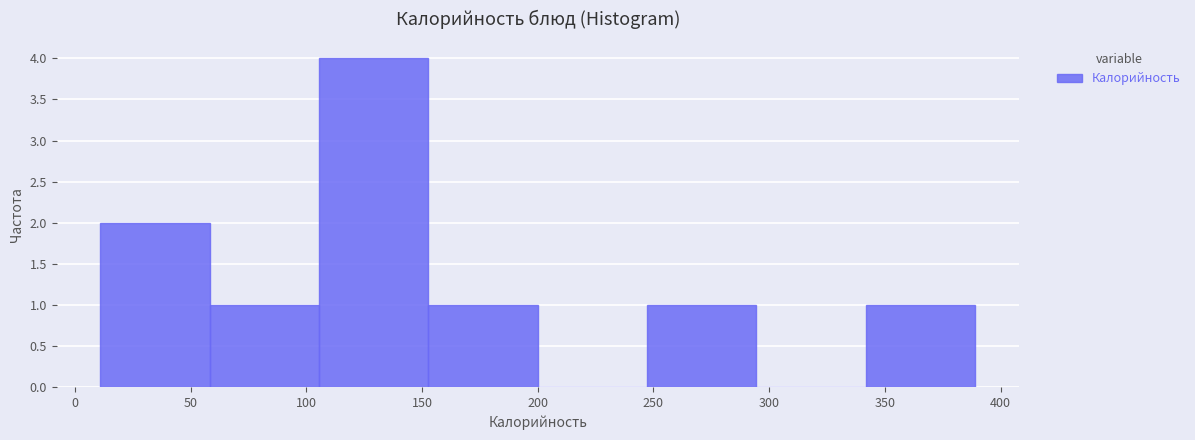

Reading left to right, transcribe this chart: for each bar, give the range it covers on the x-axis and its height. Neither the bar edges nor the heights are printed on the chart, so give them approximately, as read against the axes.

10 to 60: 2
60 to 105: 1
105 to 155: 4
155 to 200: 1
200 to 245: 0
245 to 295: 1
295 to 340: 0
340 to 390: 1